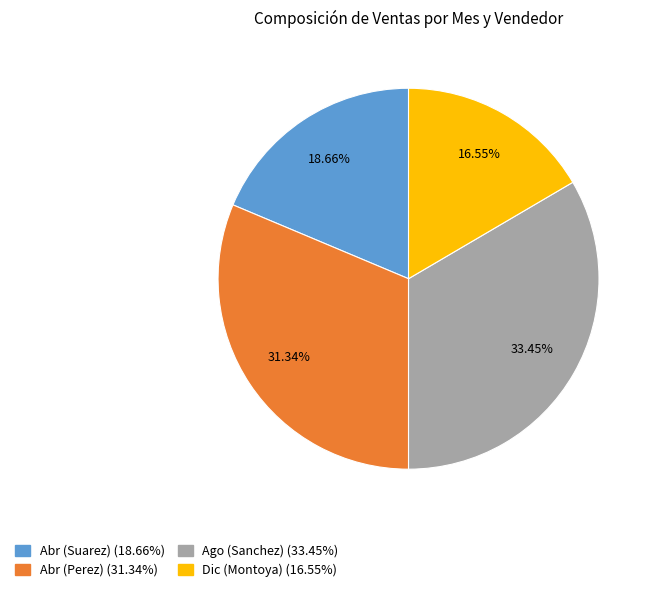

Combined, what portion of the pie is Abr (Perez) and Ago (Sanchez)?

64.8%